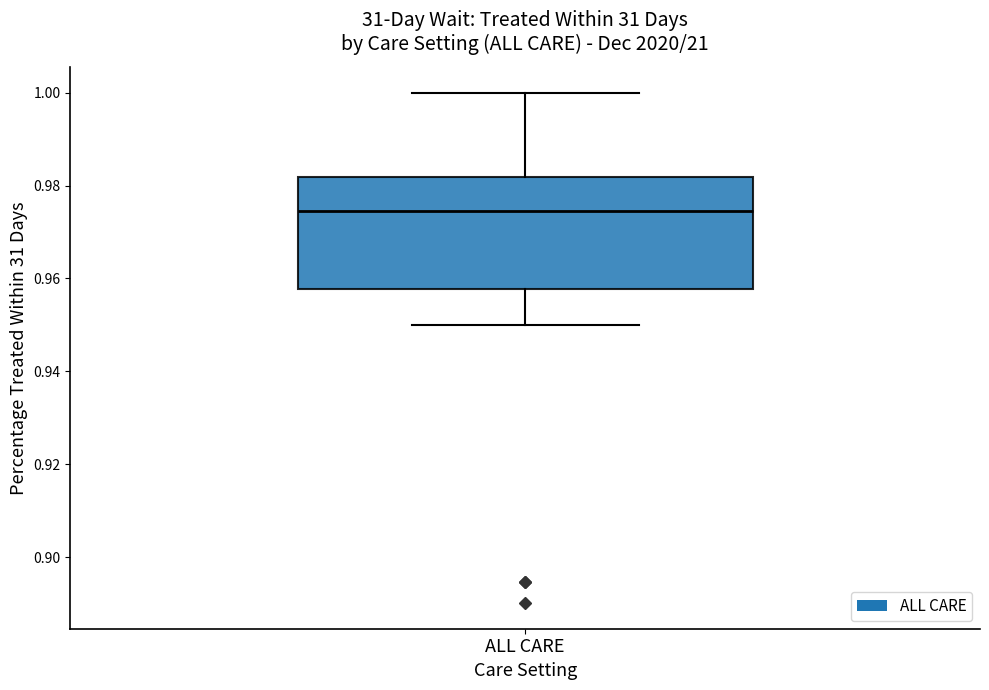

Read this box plot against the y-axis: the position of the median line, the range covered by the box, and the ends of both whiskers. The values are not printed on the chart, so give them approximately, as read against the axis.

median 0.974, box 0.958 to 0.982, whiskers 0.950 to 1.000